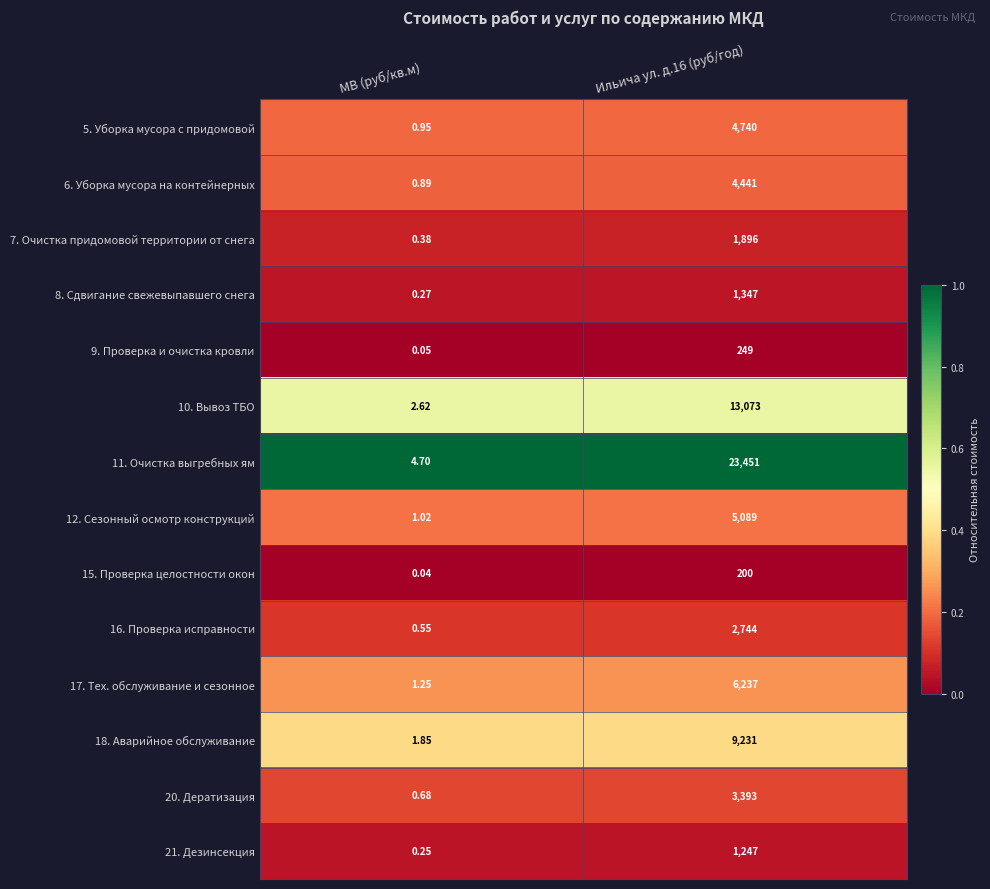

What is the spread (max minus min) of values at Ильича ул. д.16 (руб/год)?

23251.0